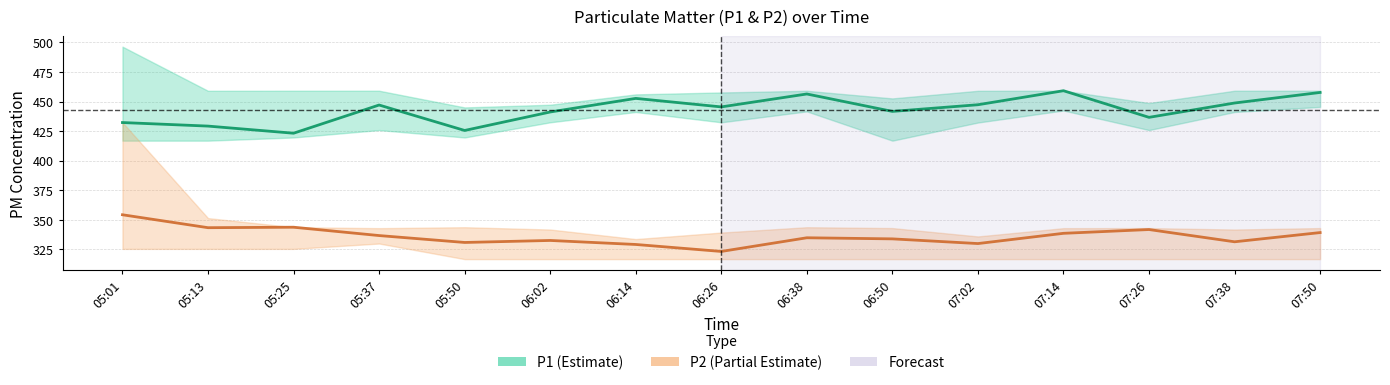

How many distinct data groups are displayed?

2